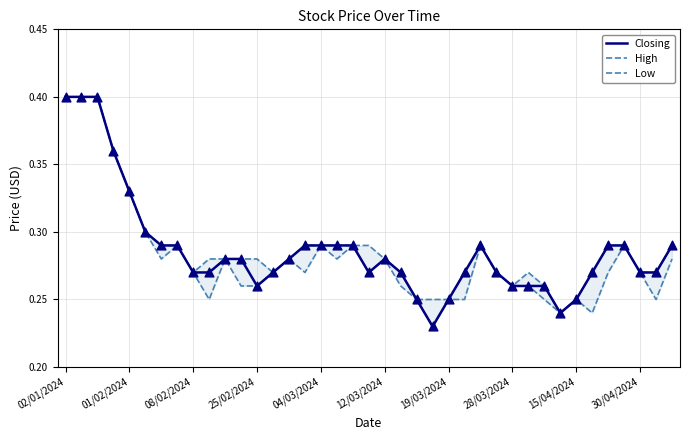

Which series contains the highest Y value?

Closing